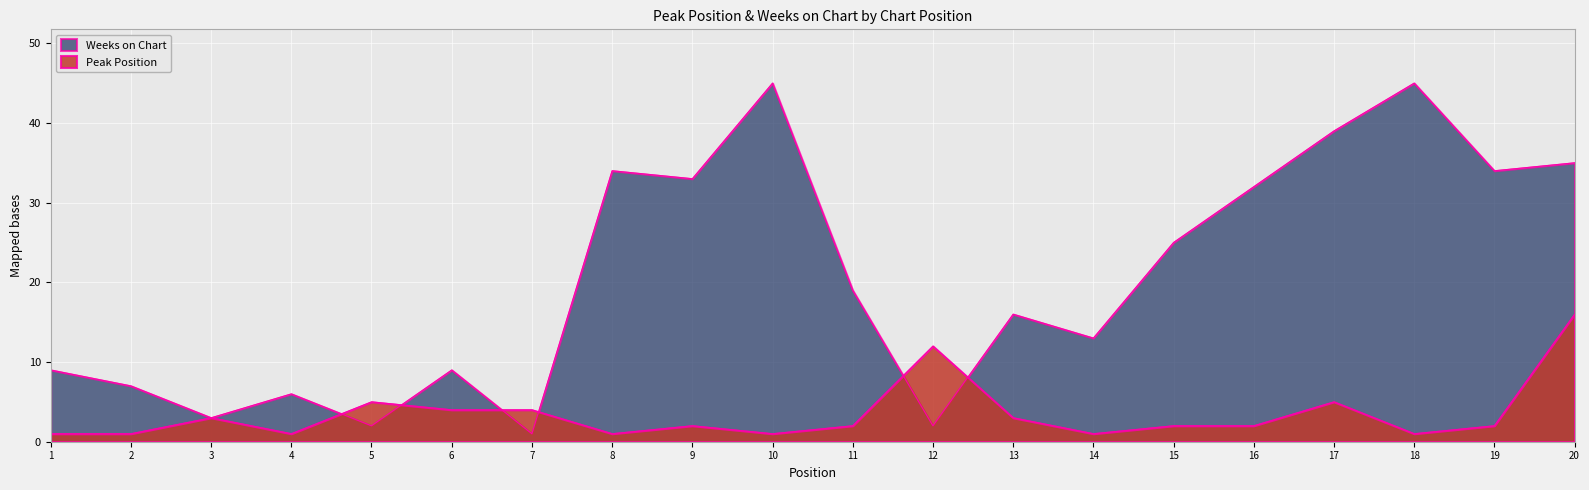

Which series changed the most between 3 and 10?

Weeks on Chart